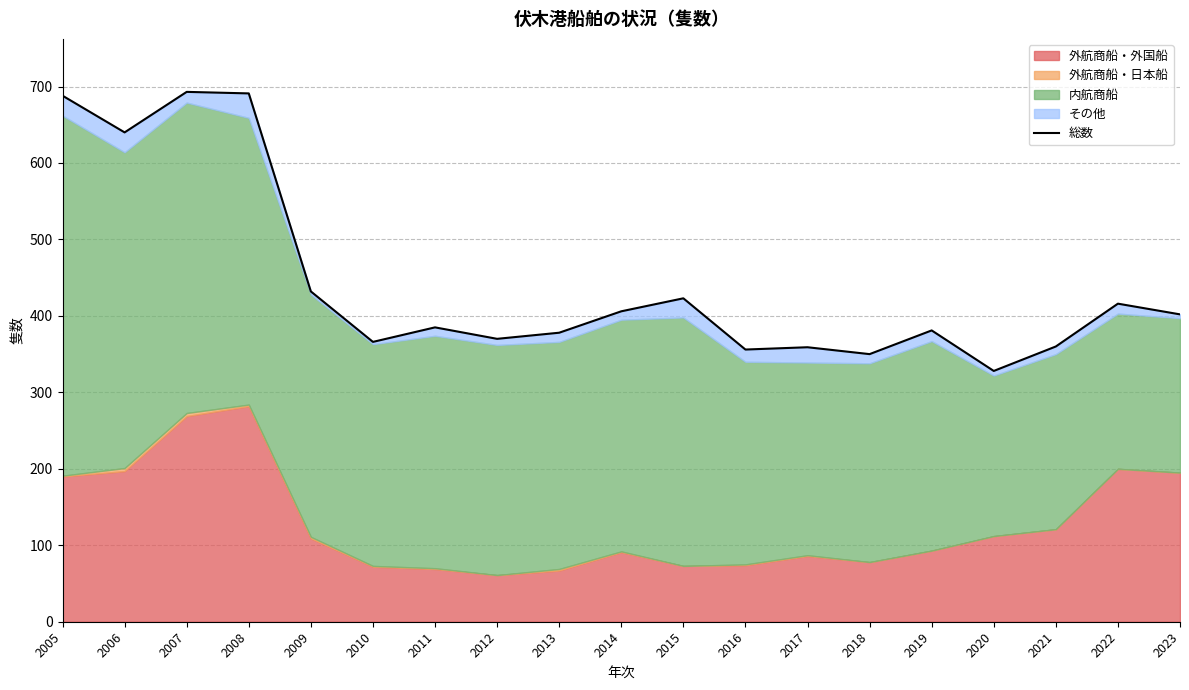

What is the maximum value shown in the chart?

693